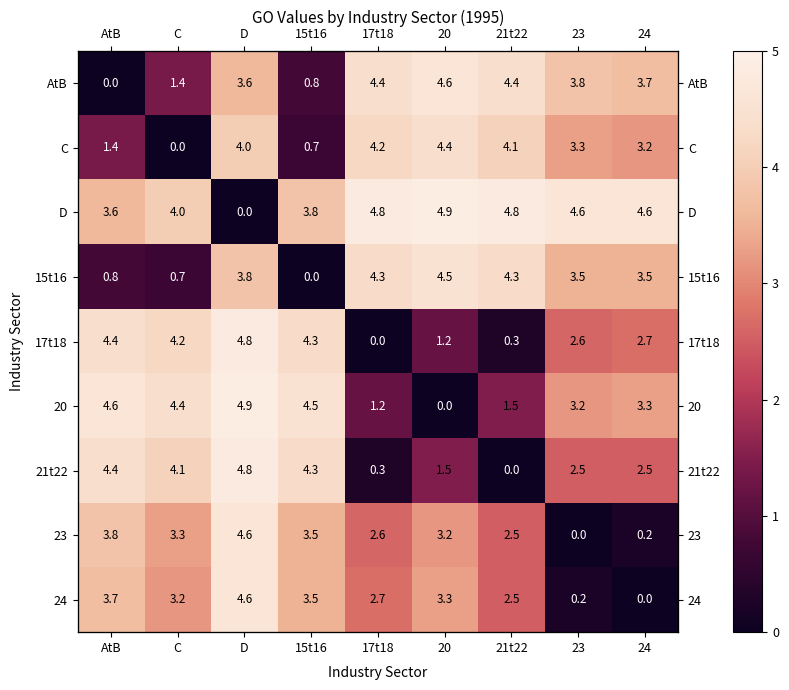

Is it true that AtB equals 2.2 at 17t18?

False